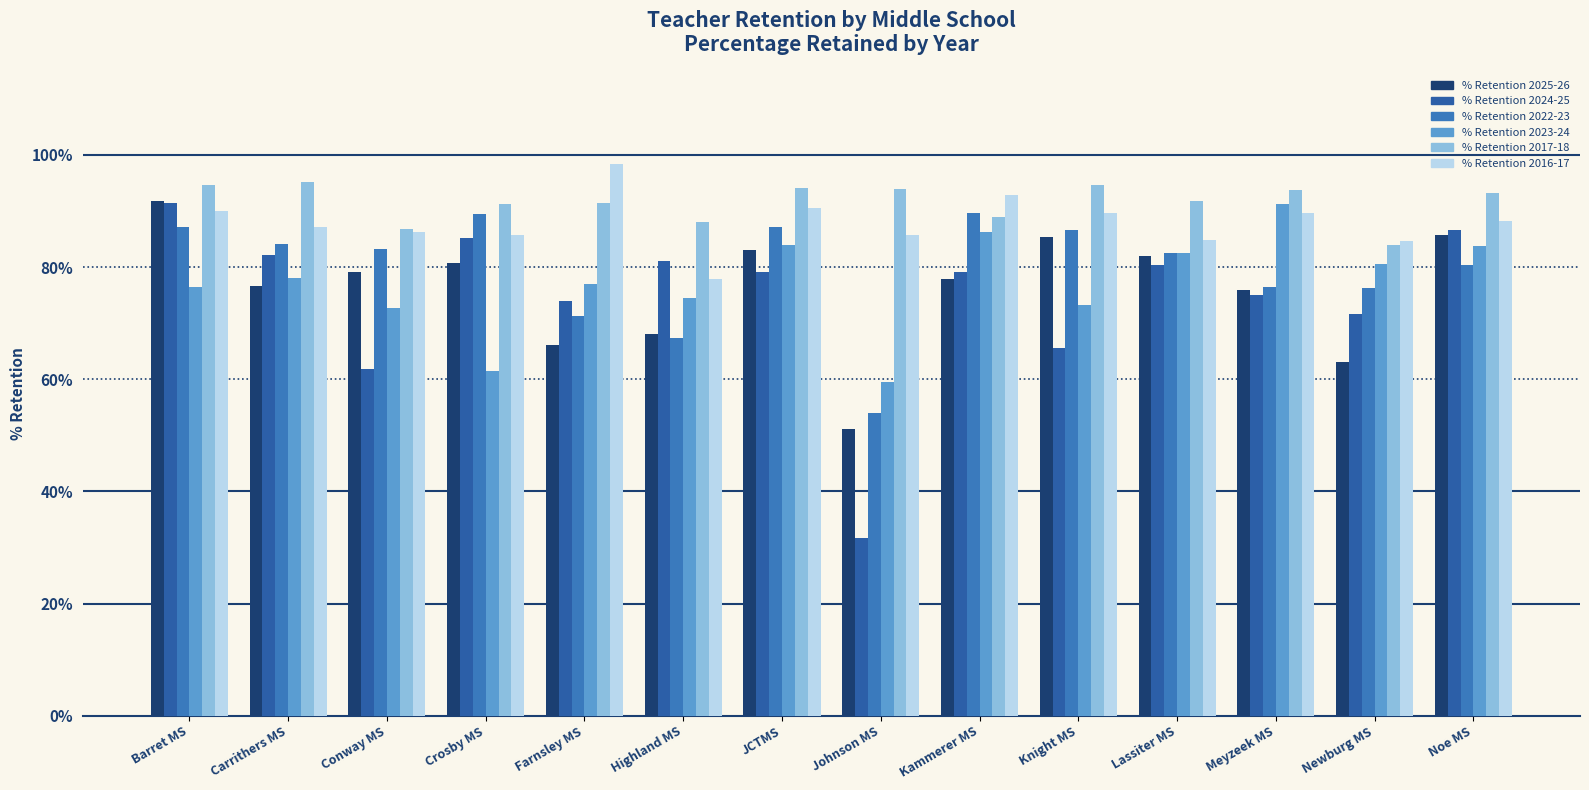

Which category has the lowest value across all series?

Johnson MS